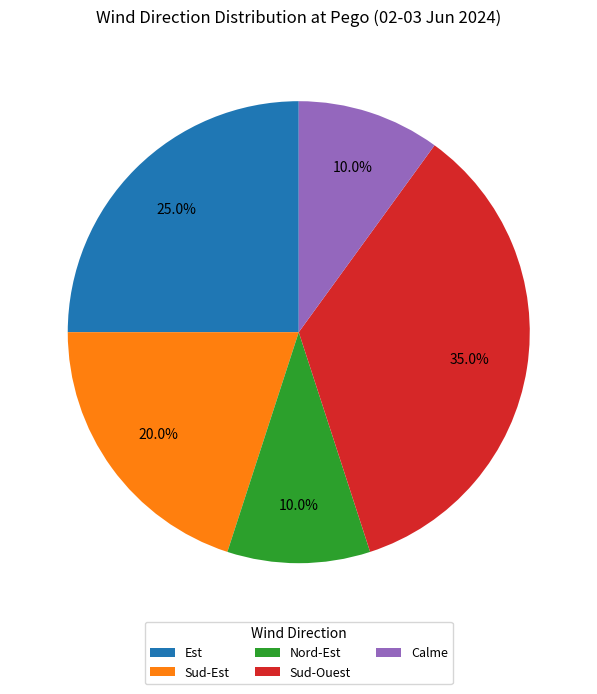

To the nearest percent, what is the difference between the largest and smallest slice percentages?

25%